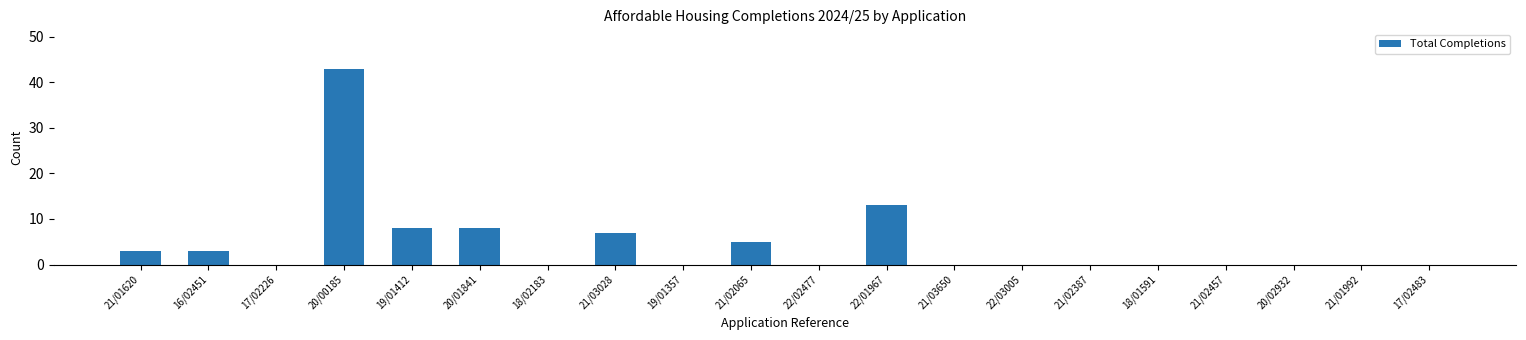

What is the greatest value displayed?

43